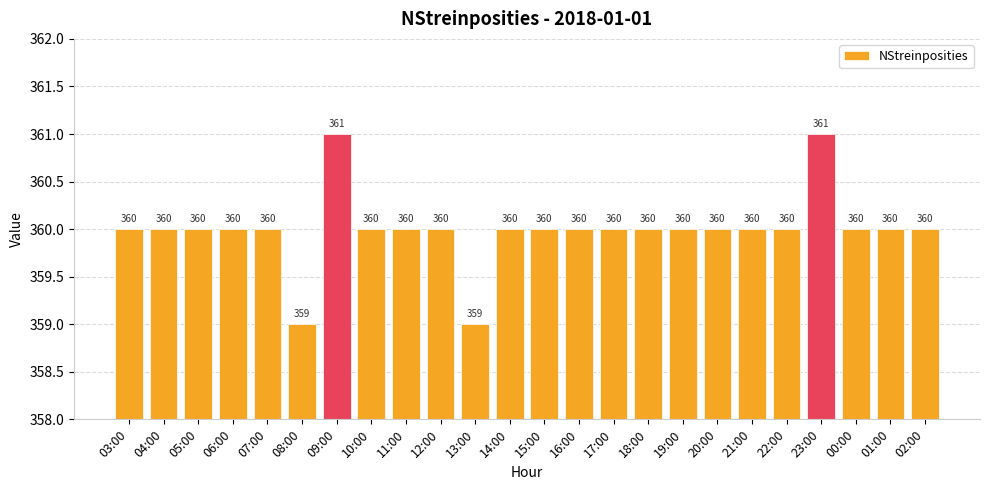

What is the maximum value shown in the chart?

361